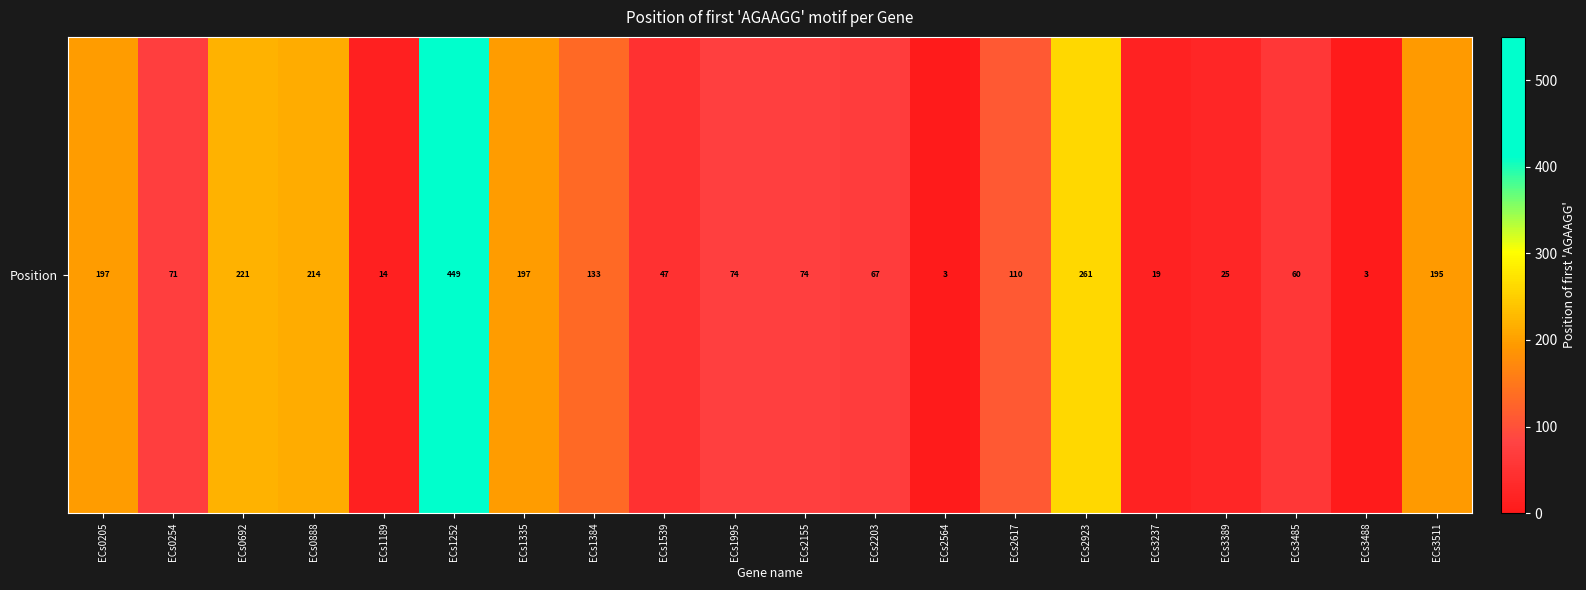

How many values are below 74?

9